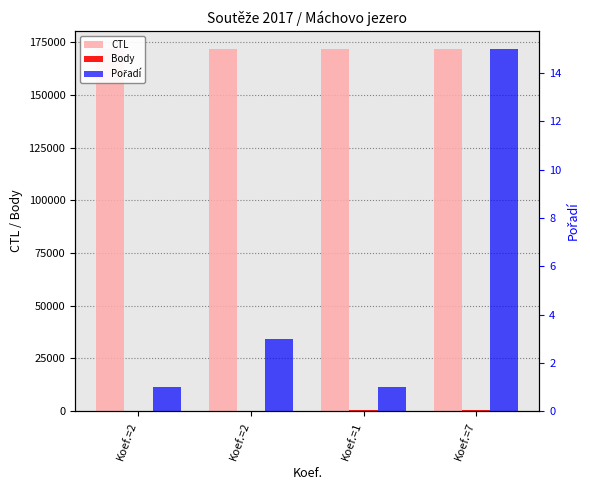

At Koef.=1, list the series in order from smallest to largest.

Pořadí, Body, CTL